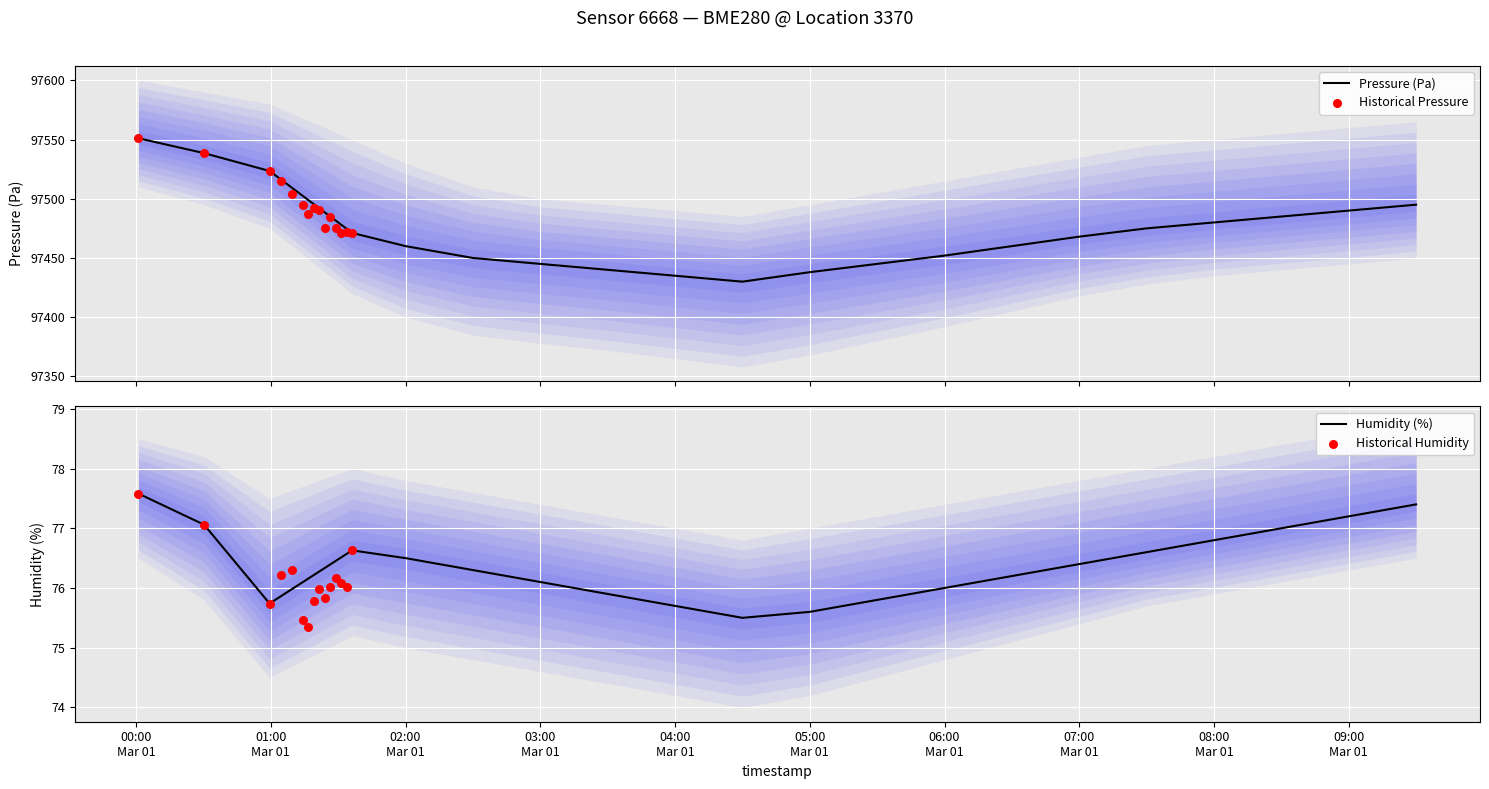

What is the lowest value of the Pressure (Pa) series?

97430.0